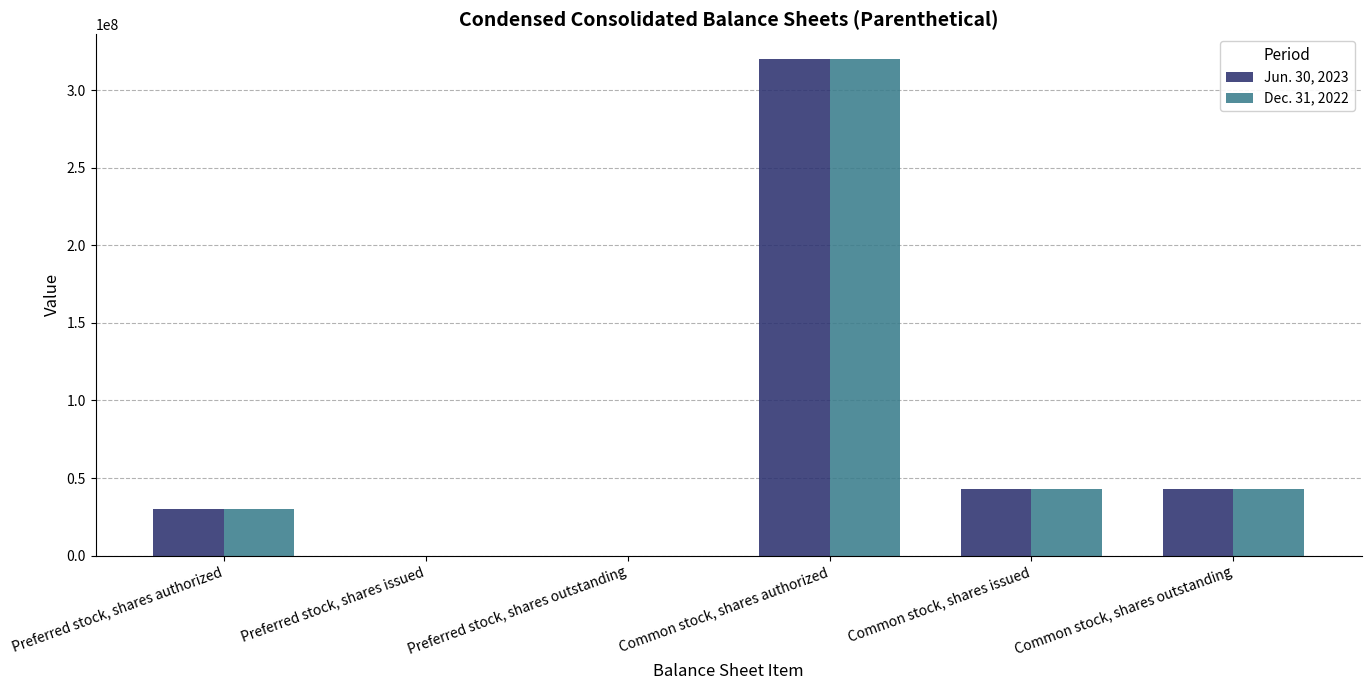

True or false: Jun. 30, 2023 has a value of 15481988 at Common stock, shares issued.

False